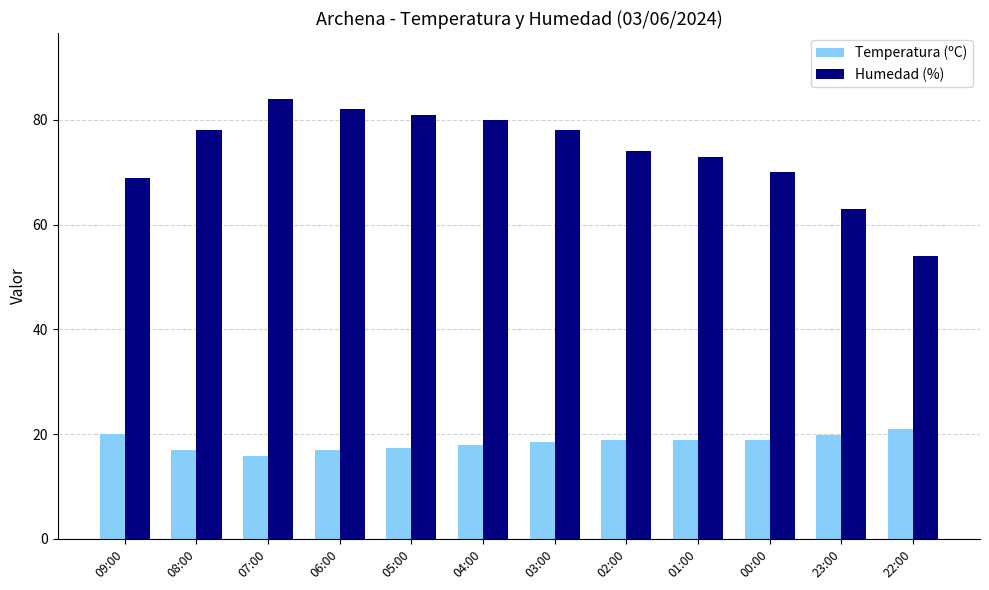

What are all the series names shown in the legend?

Temperatura (ºC), Humedad (%)